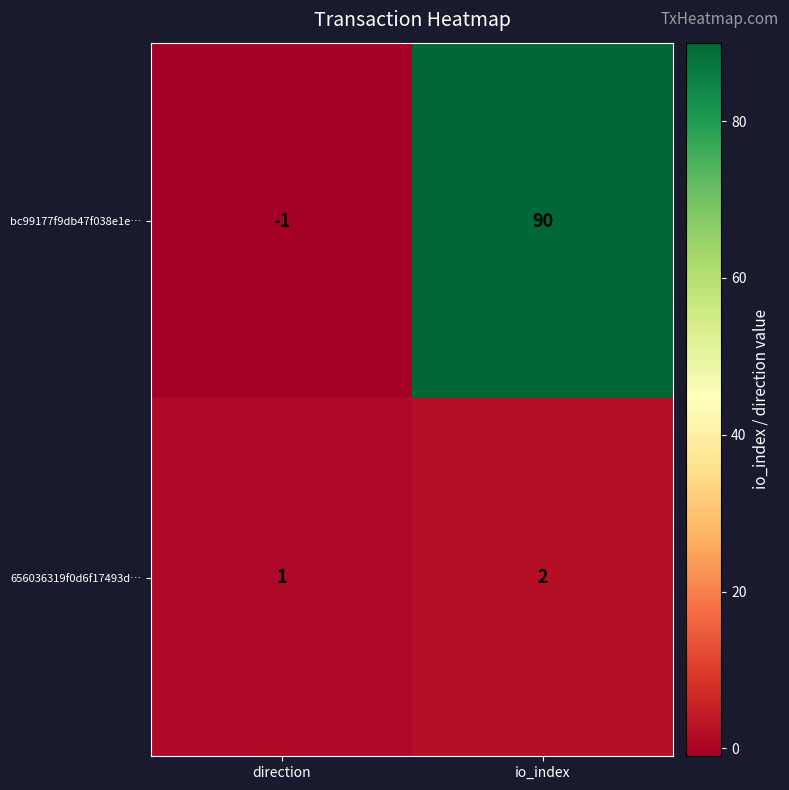

At which label is bc99177f9db47f038e1e… closest to 44?

direction